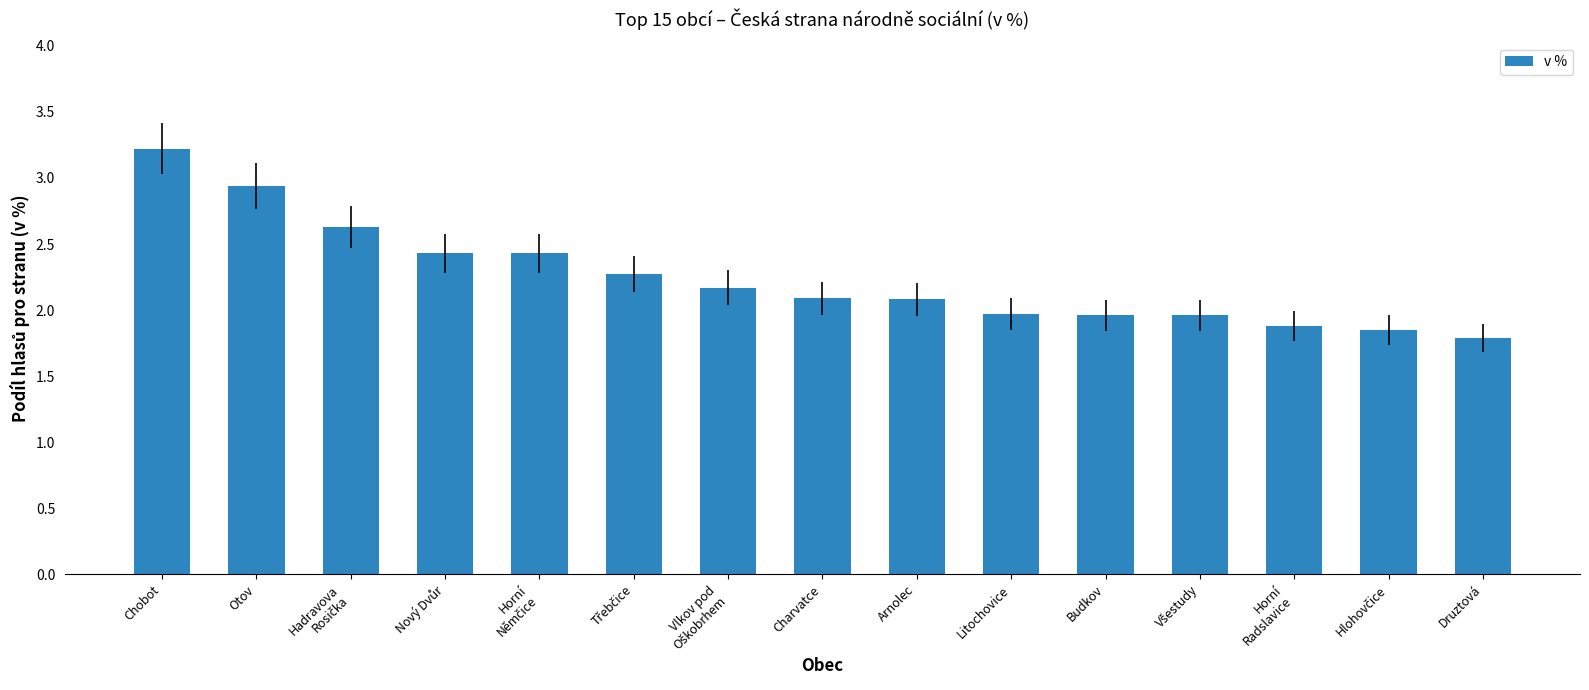

What is the average value?

2.2